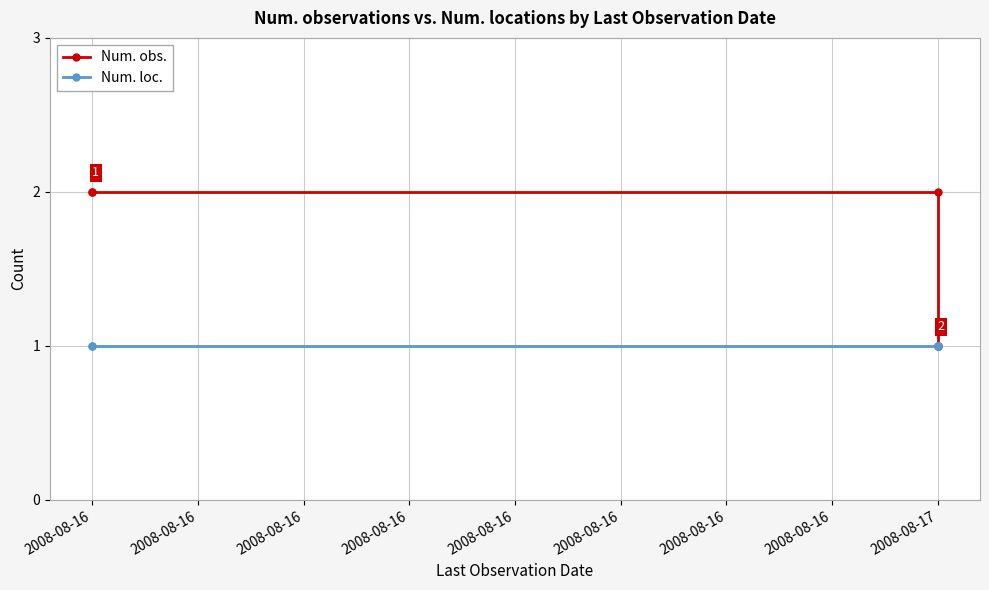

Does the chart have visible grid lines?

Yes